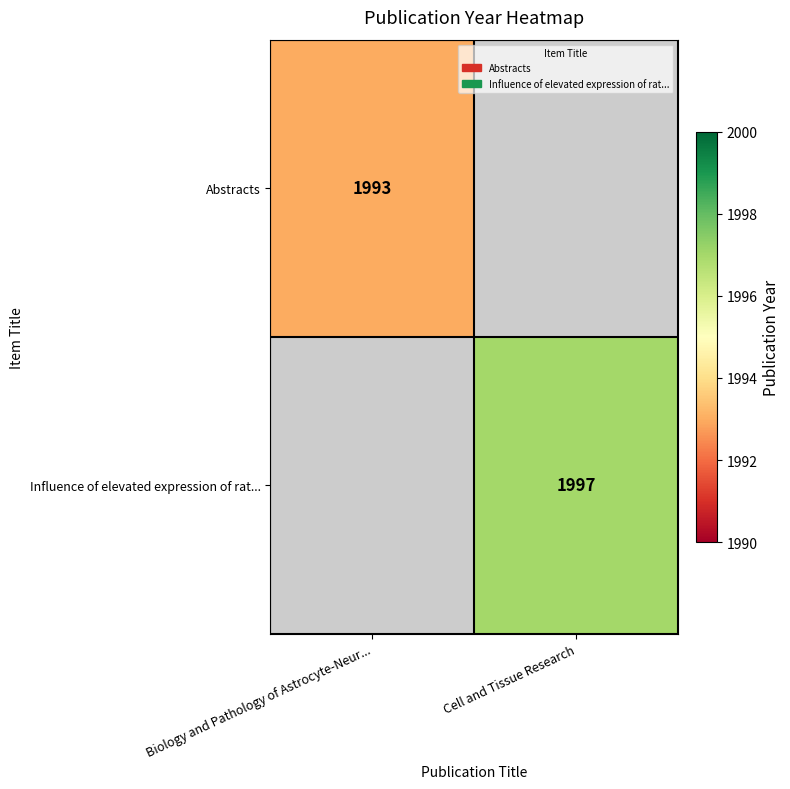

The Abstracts series shows 1993 at Biology and Pathology of Astrocyte-Neur.... True or false?

True